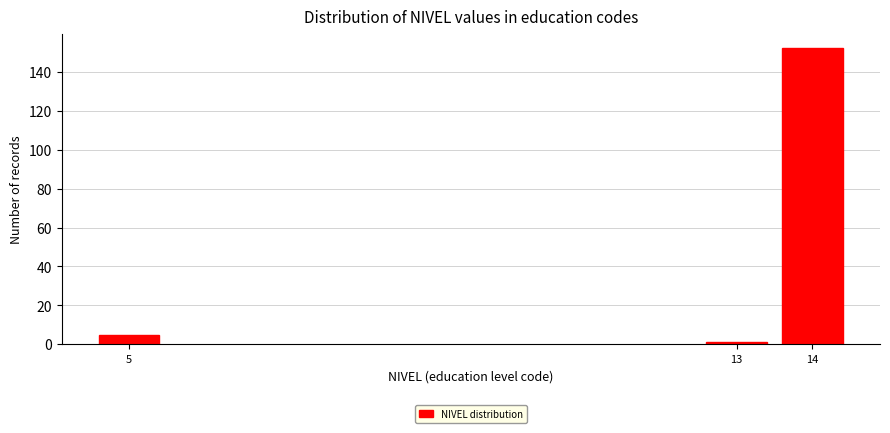

Reading left to right, list all the values displayed in this chart.

5	1	152